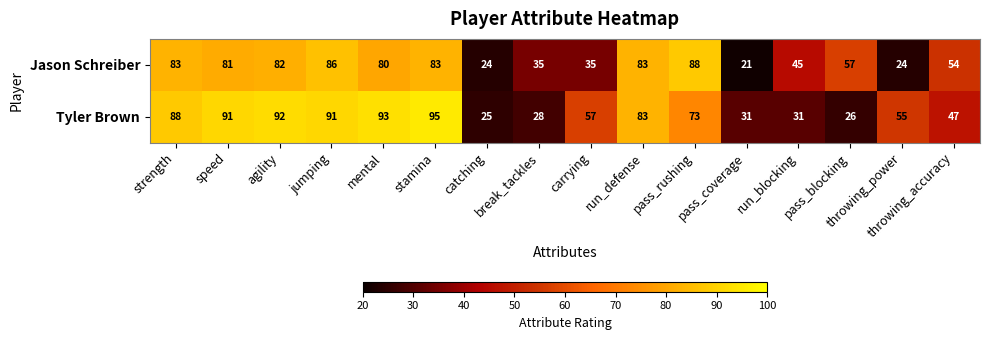

List the series in order of their overall mean, lowest first.

Jason Schreiber, Tyler Brown